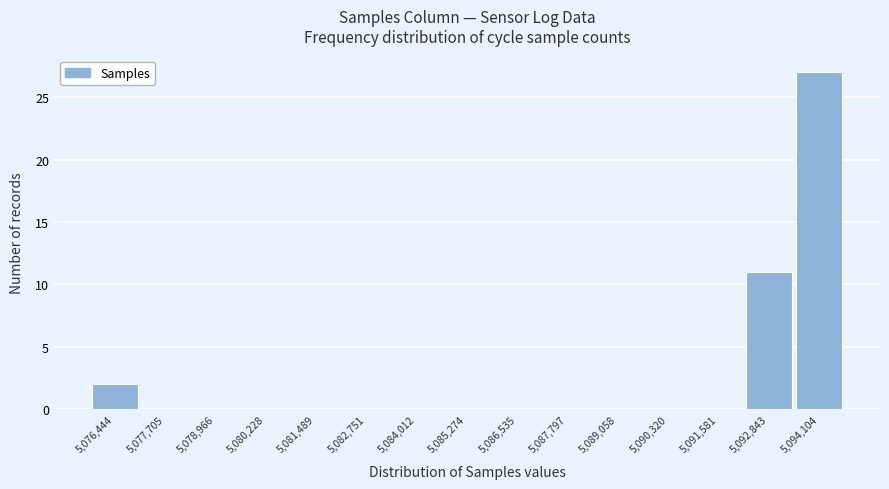

Reading right to left, what are all the values shown in this chart?

5,094,104=27	5,092,843=11	5,091,581=0	5,090,320=0	5,089,058=0	5,087,797=0	5,086,535=0	5,085,274=0	5,084,012=0	5,082,751=0	5,081,489=0	5,080,228=0	5,078,966=0	5,077,705=0	5,076,444=2